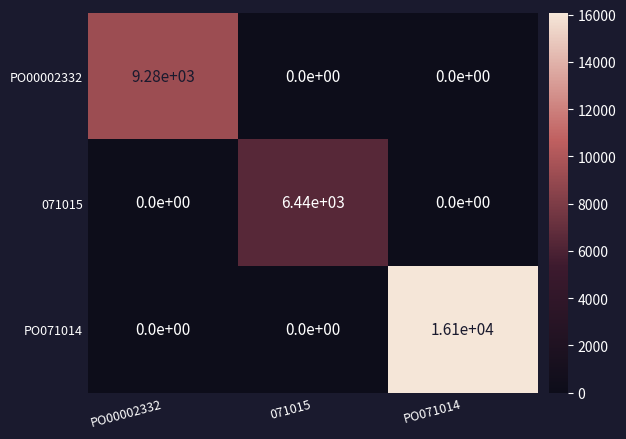

The PO071014 series shows 0 at 071015. True or false?

True